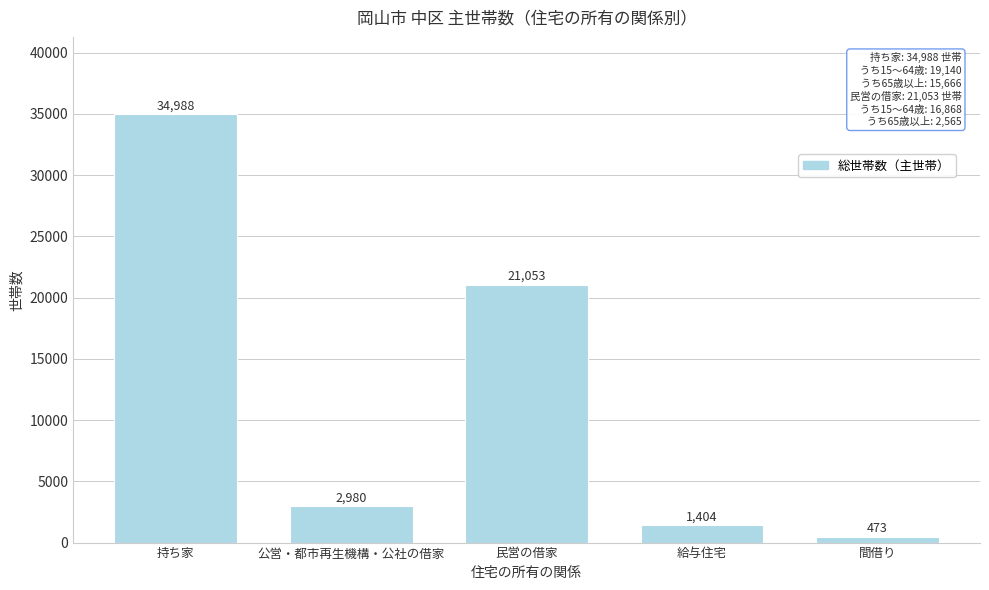

Reading right to left, list all the values displayed in this chart.

473	1404	21053	2980	34988